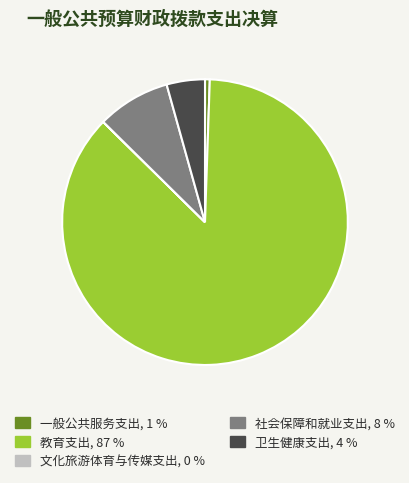

Which category has the biggest portion of the pie?

教育支出